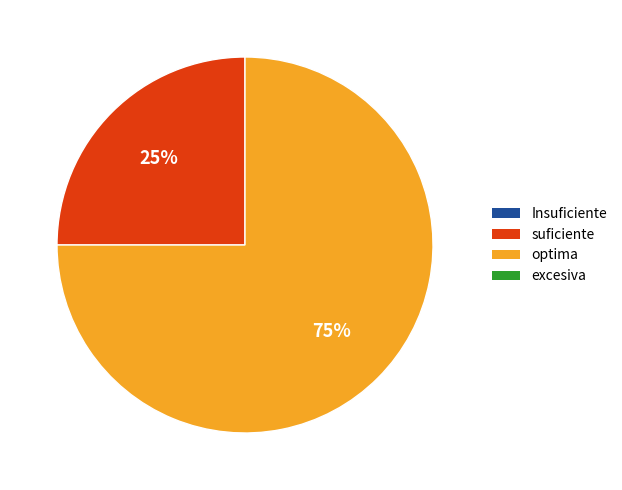

Is there a majority slice in this chart?

Yes